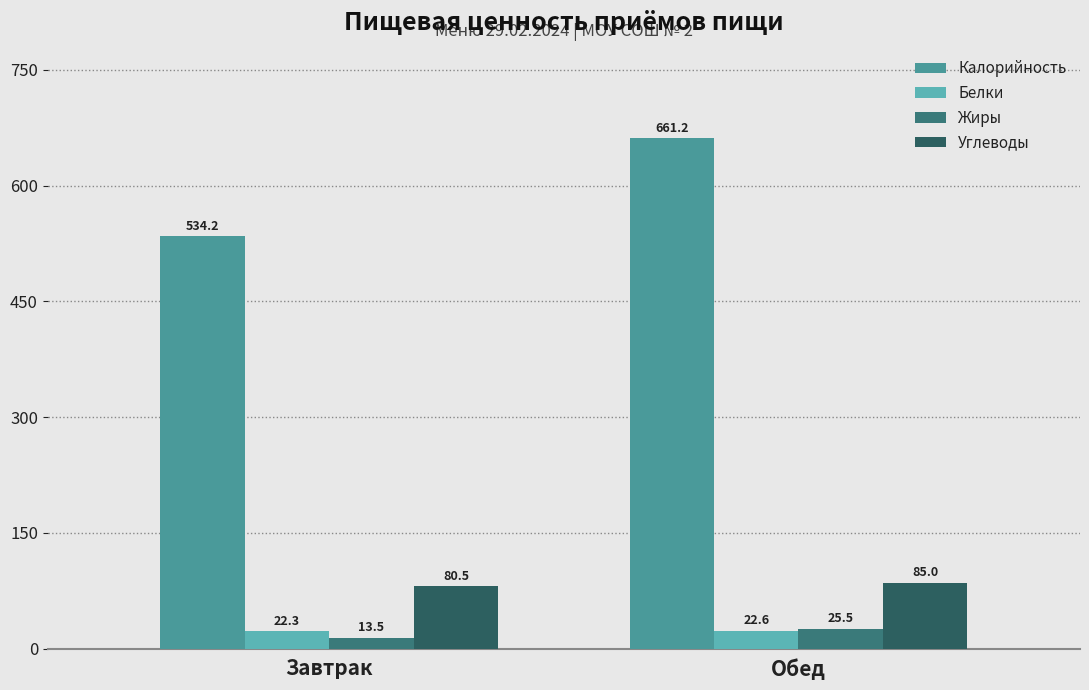

What position from the right is Завтрак?

2